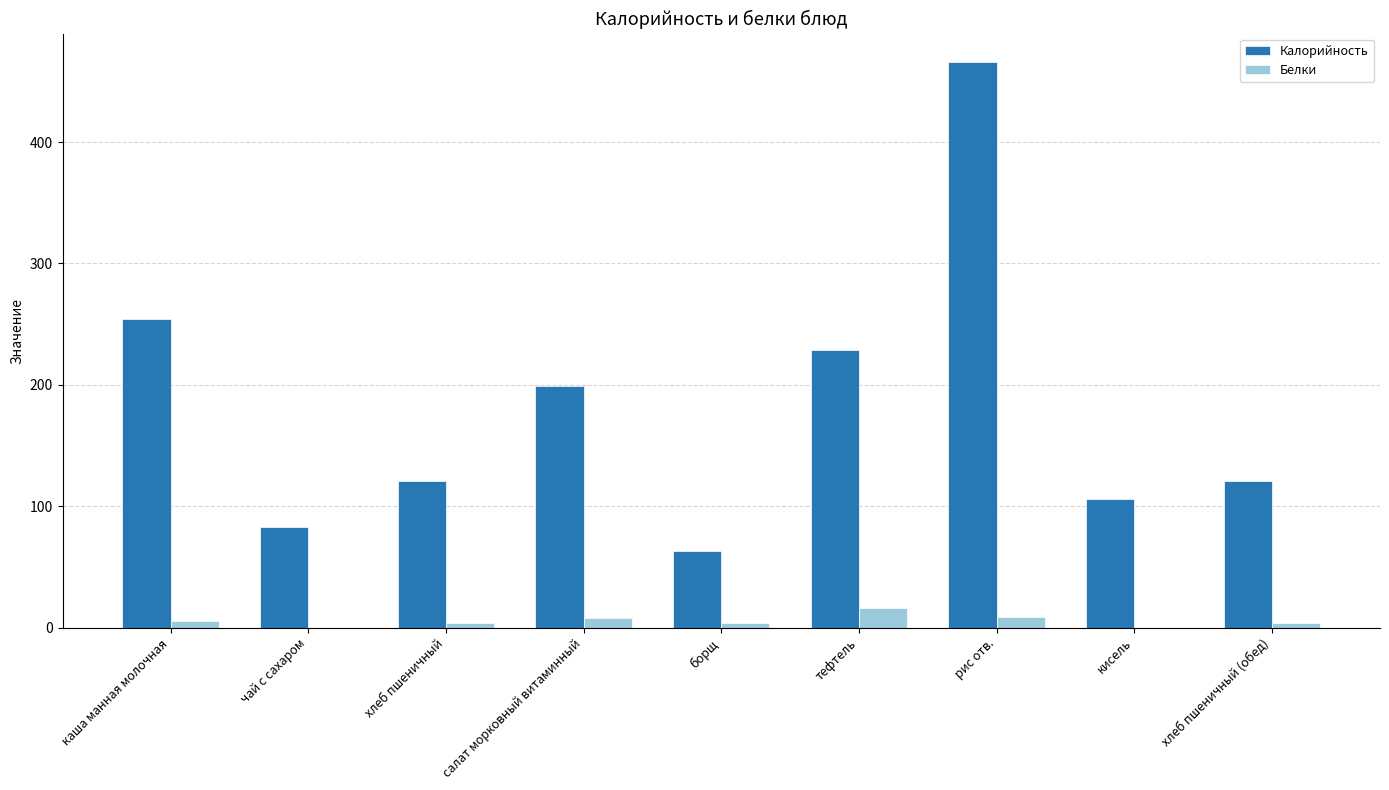

Read the Калорийность value at хлеб пшеничный (обед).

121.0